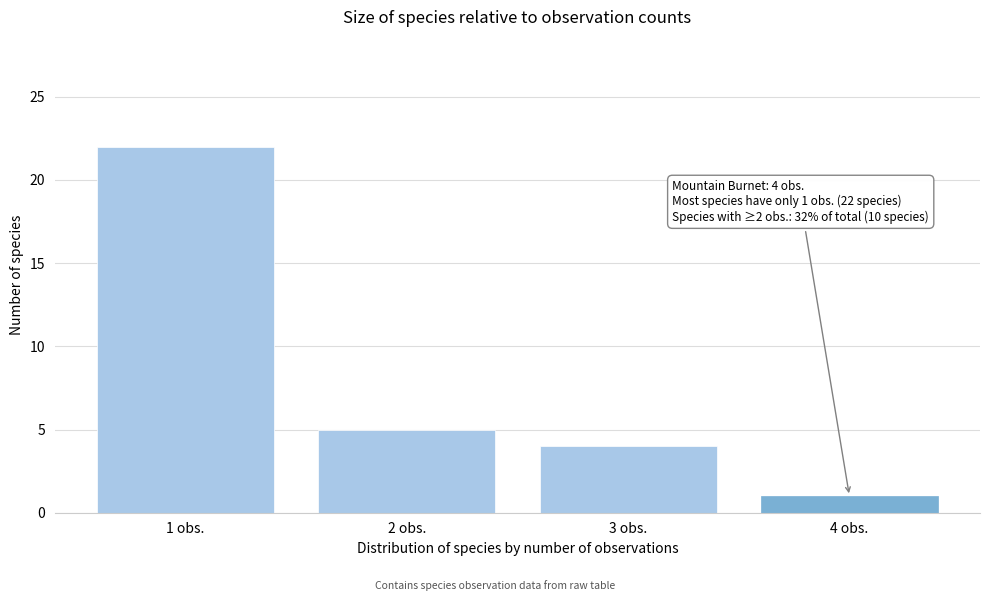

Over which range of the x-axis is the bar tallest?

0.5 to 1.5